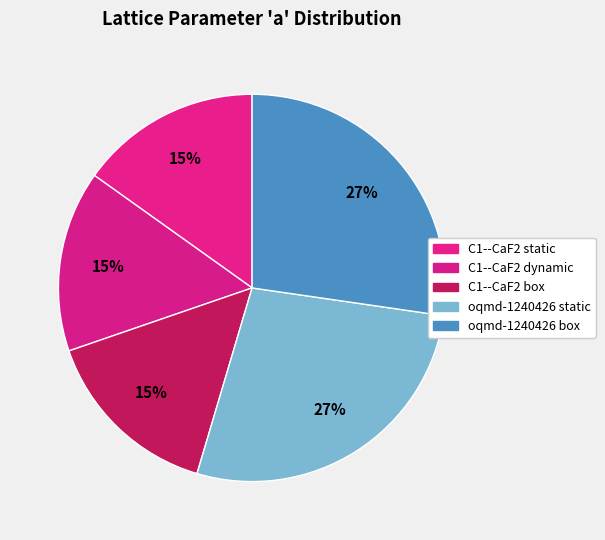

To the nearest percent, what percentage of the pie is C1--CaF2 dynamic?

15%